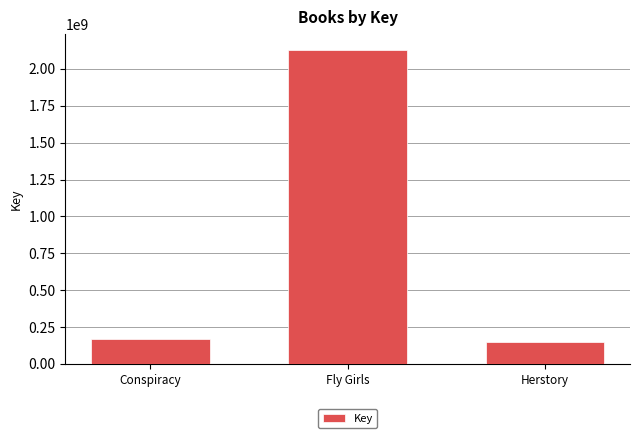

Count the number of data series in this chart.

1